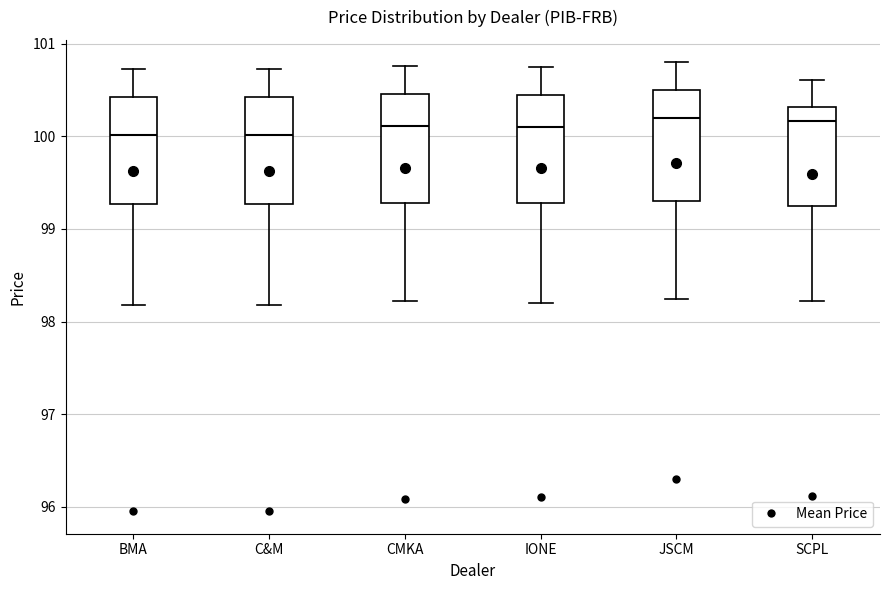

Where does the median line of the box for C&M sit on the y-axis? The values are not printed on the chart, so give them approximately, as read against the axis.

100.0